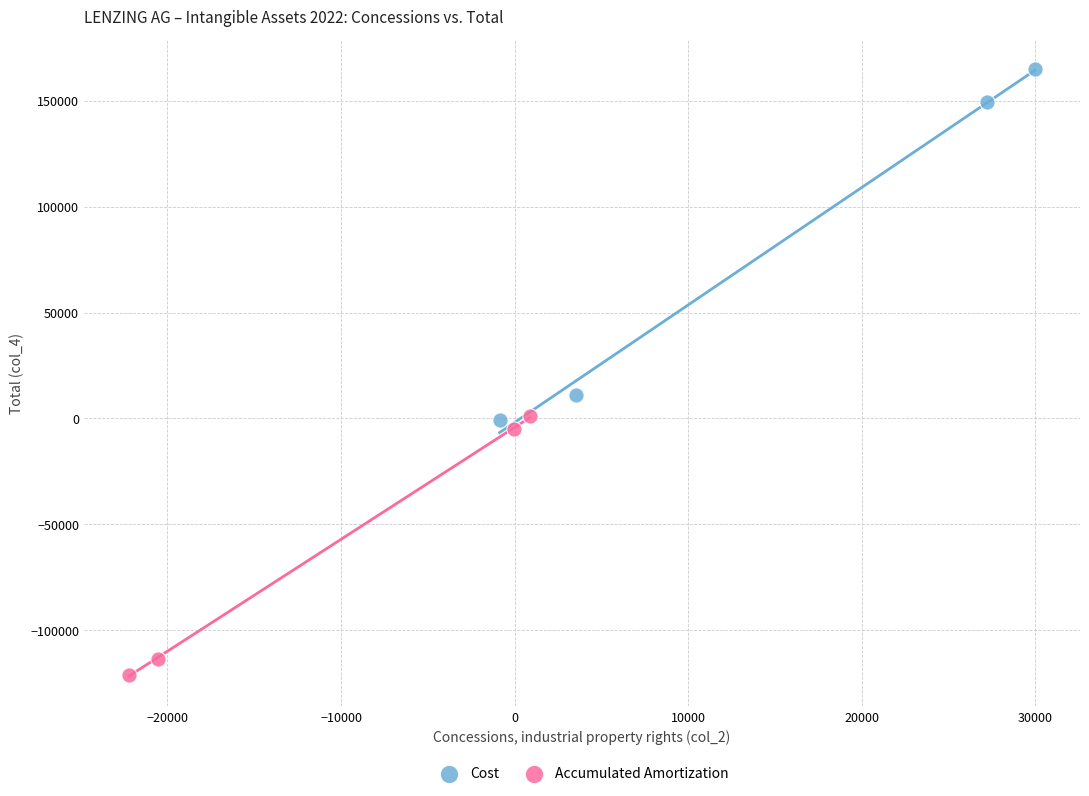

What are all the series names shown in the legend?

Cost, Accumulated Amortization